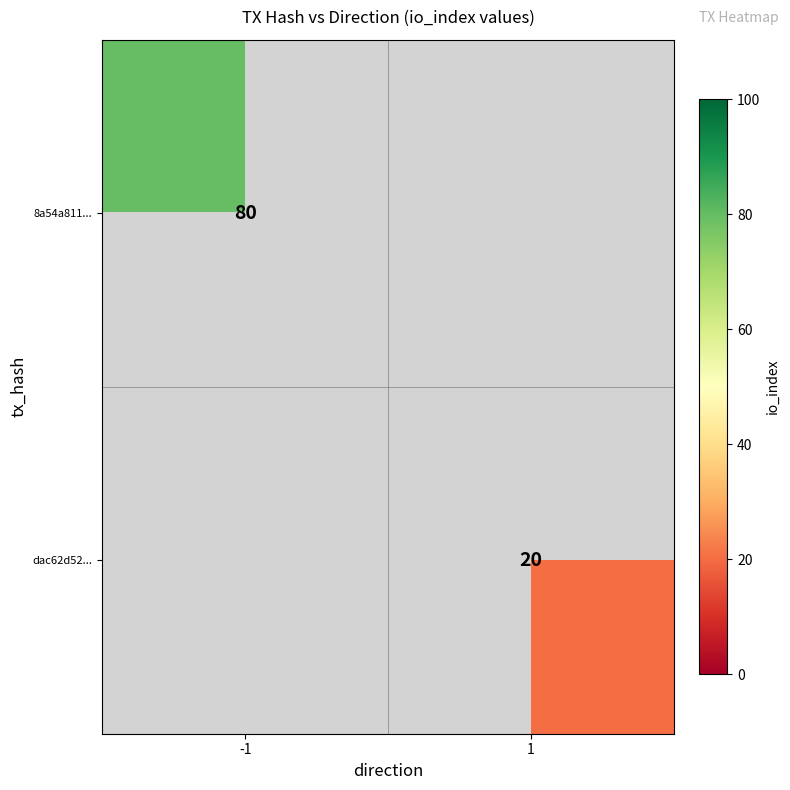

The value of 8a54a811... at -1 is 80. True or false?

True